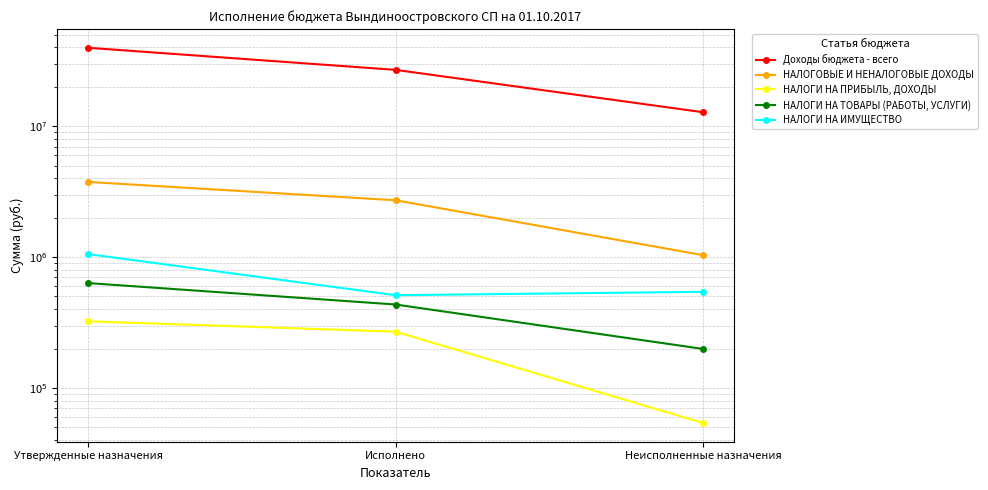

True or false: НАЛОГОВЫЕ И НЕНАЛОГОВЫЕ ДОХОДЫ has a value of 1785148.4 at Неисполненные назначения.

False